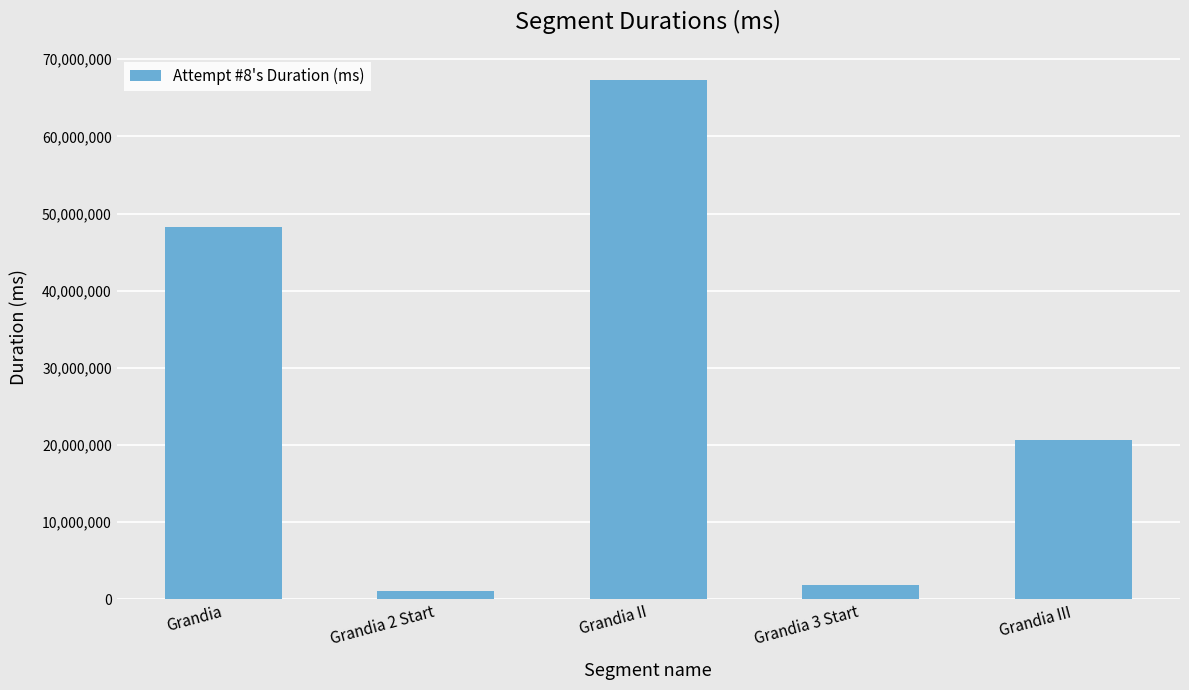

Reading right to left, extract all data points from this chart.

Grandia III=20675185	Grandia 3 Start=1828417	Grandia II=67308958	Grandia 2 Start=1001028	Grandia=48213937